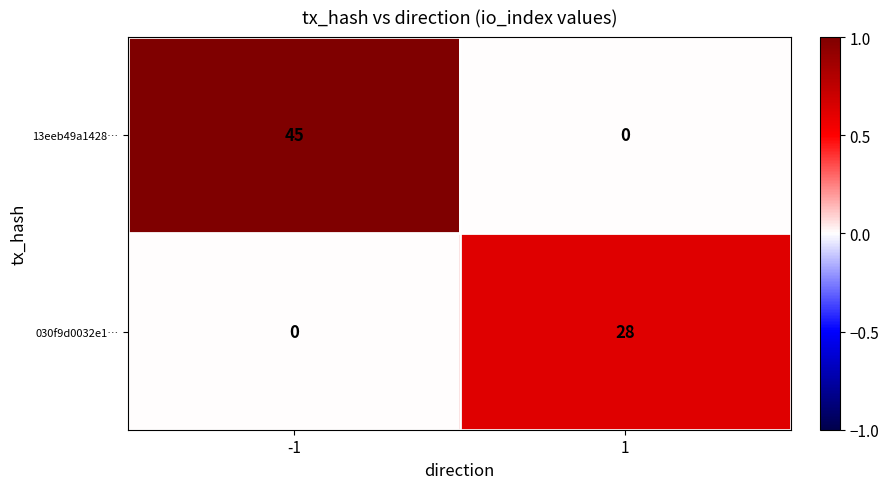

Read the 13eeb49a1428… value at -1, to the nearest 5.

45